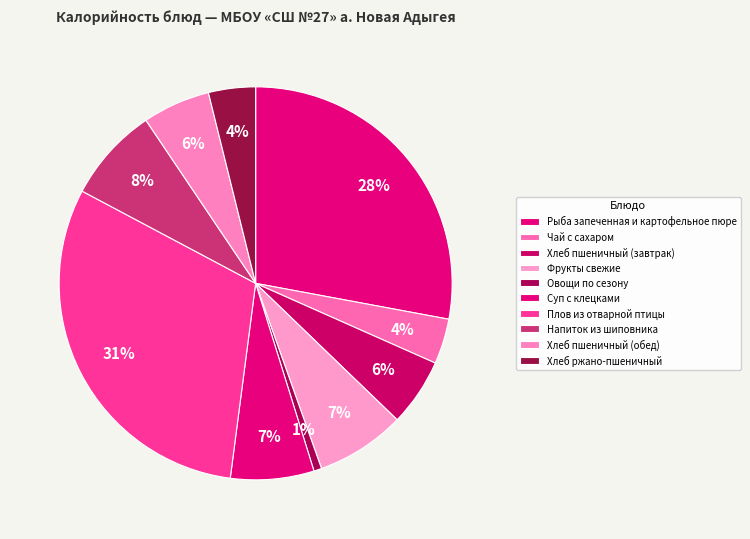

Is there a majority slice in this chart?

No